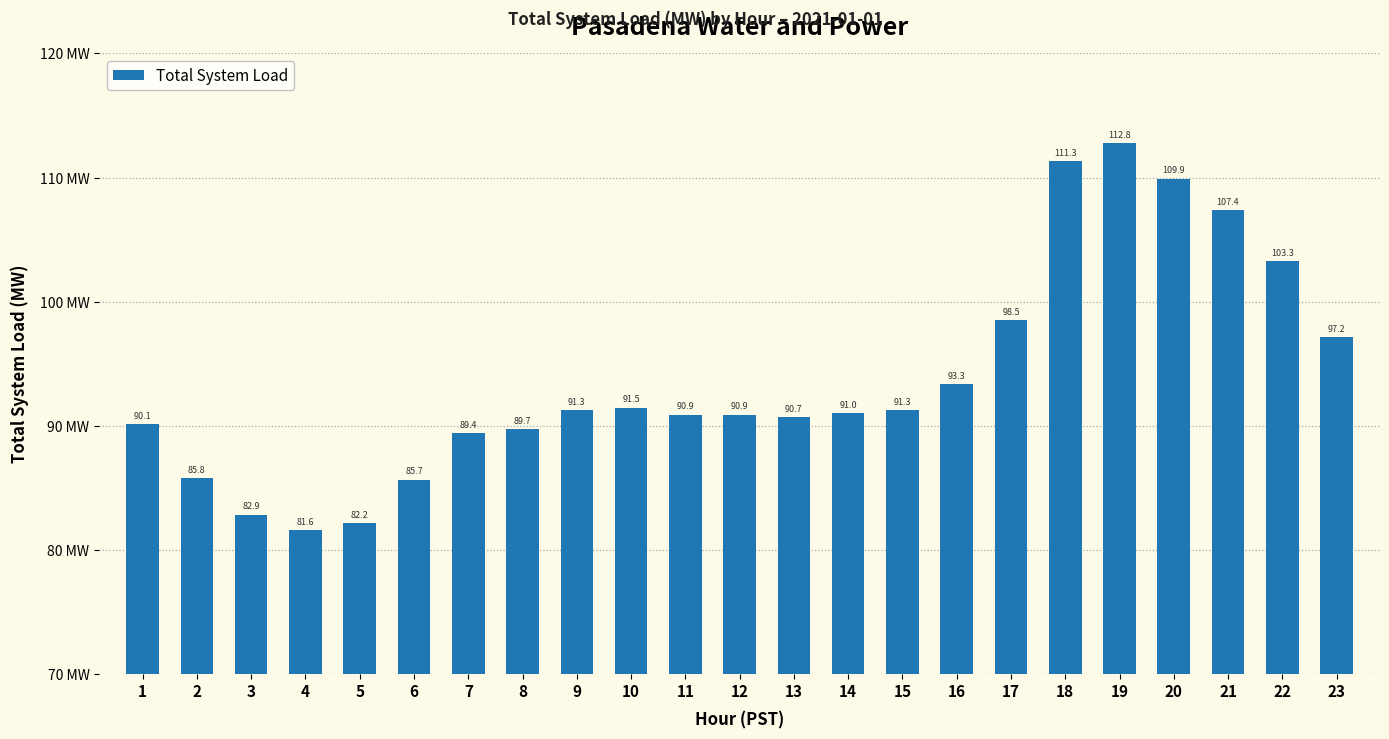

Is it true that the value at 19 is 195.4?

False